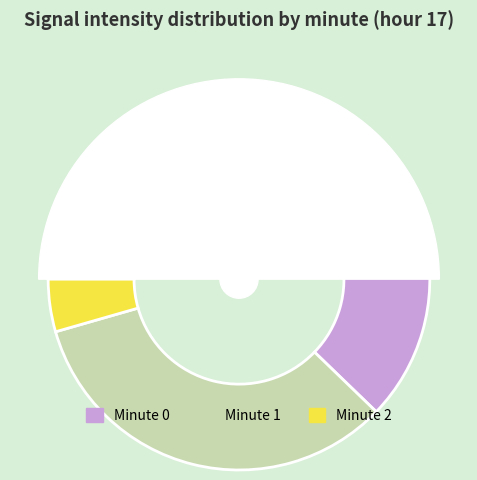

Count the number of slices in the pie.

3